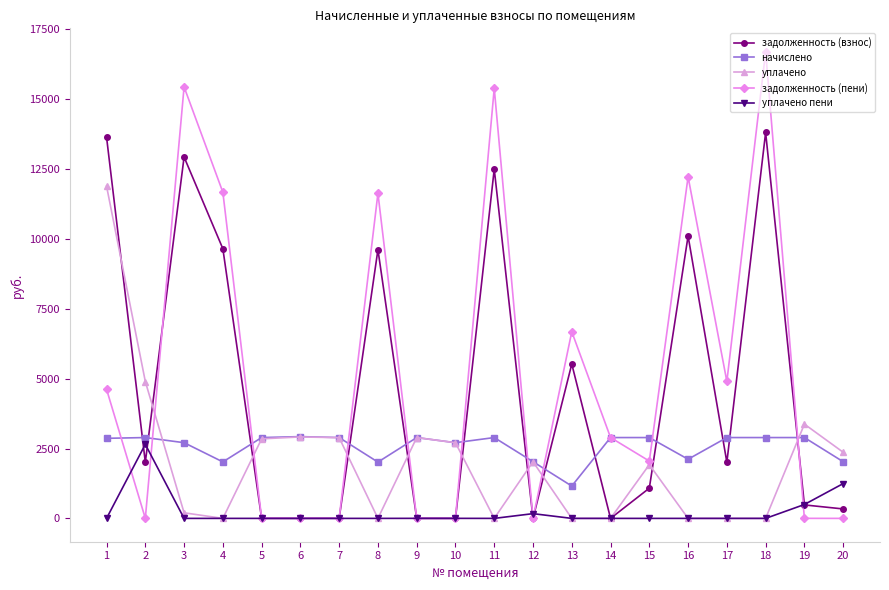

True or false: задолженность (пени) has a value of 1585.8 at 17.

False